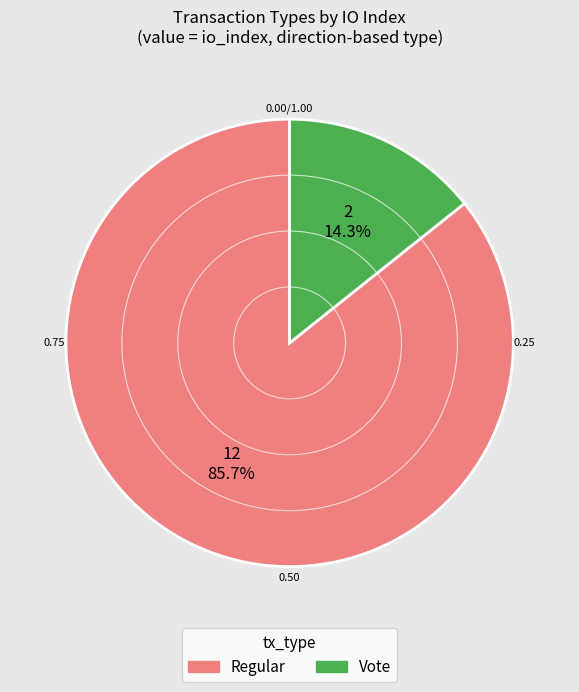

To the nearest percent, what is the difference between the largest and smallest slice percentages?

71%